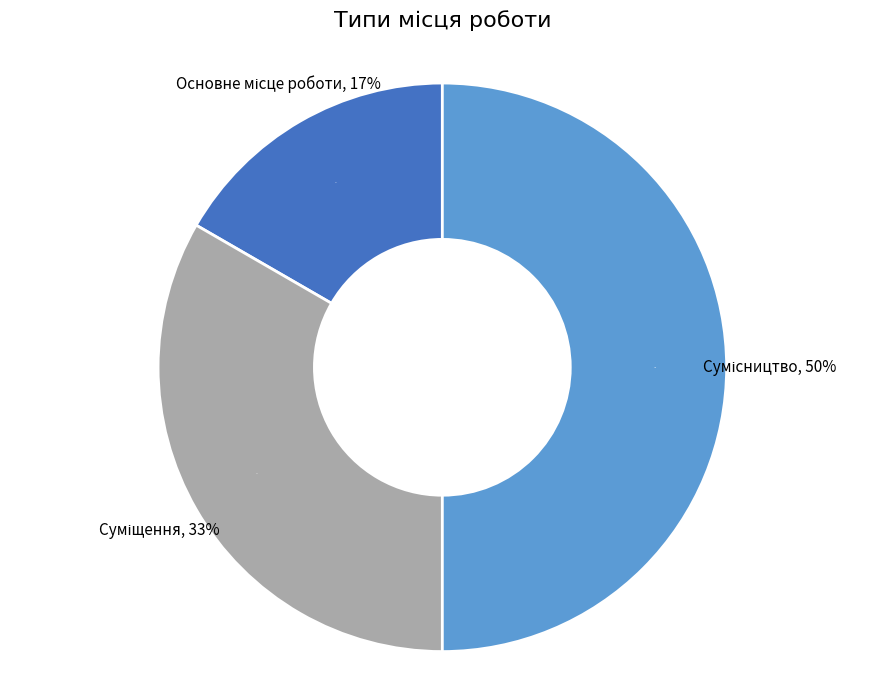

To the nearest percent, what portion does Сумісництво represent?

50%